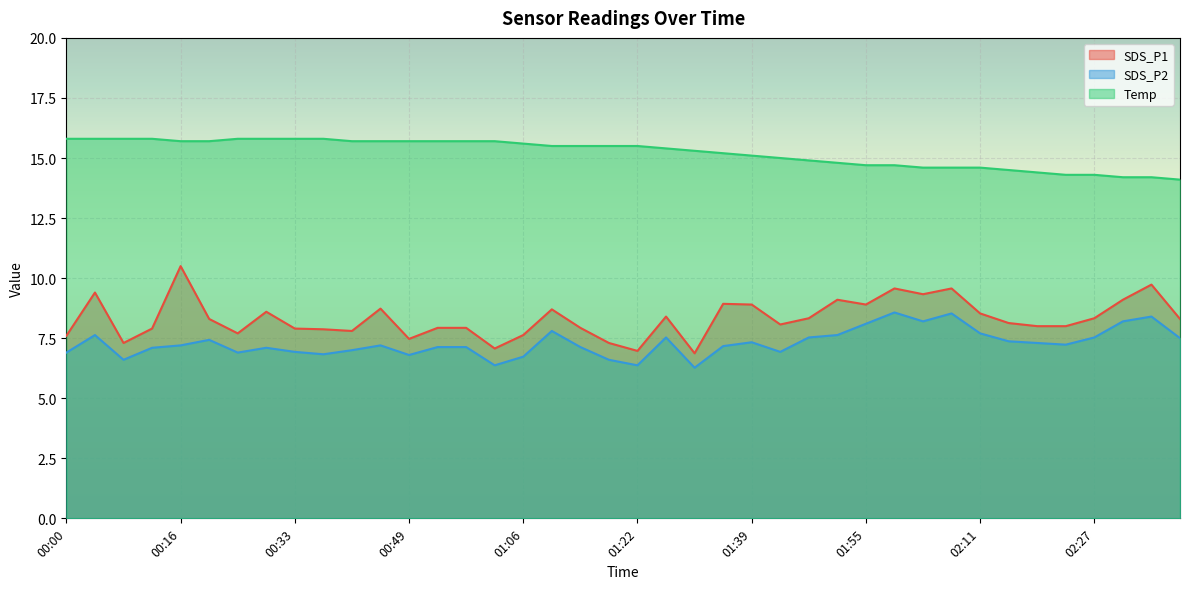

True or false: SDS_P1 and SDS_P2 cross at least once.

False